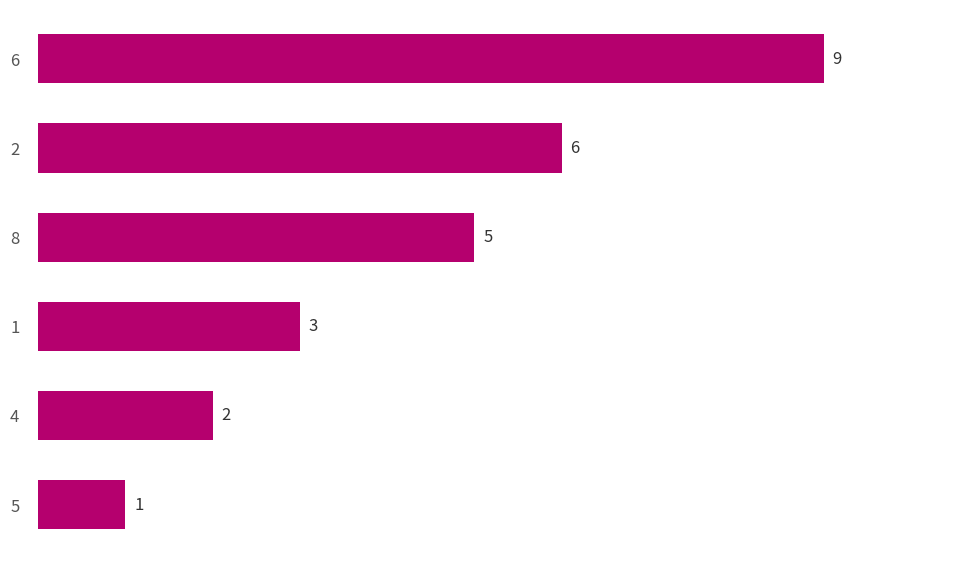

Is it true that the value at 4 is 1?

False